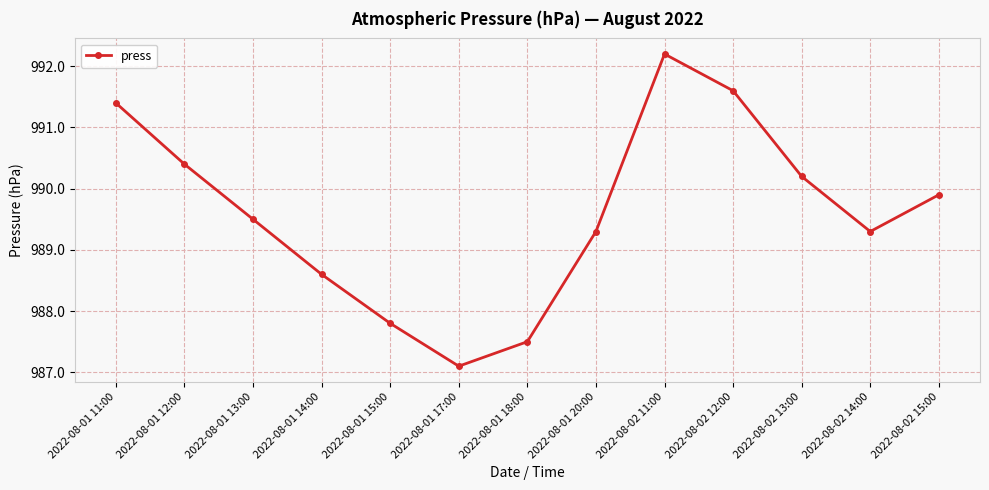

Does the chart have visible grid lines?

Yes